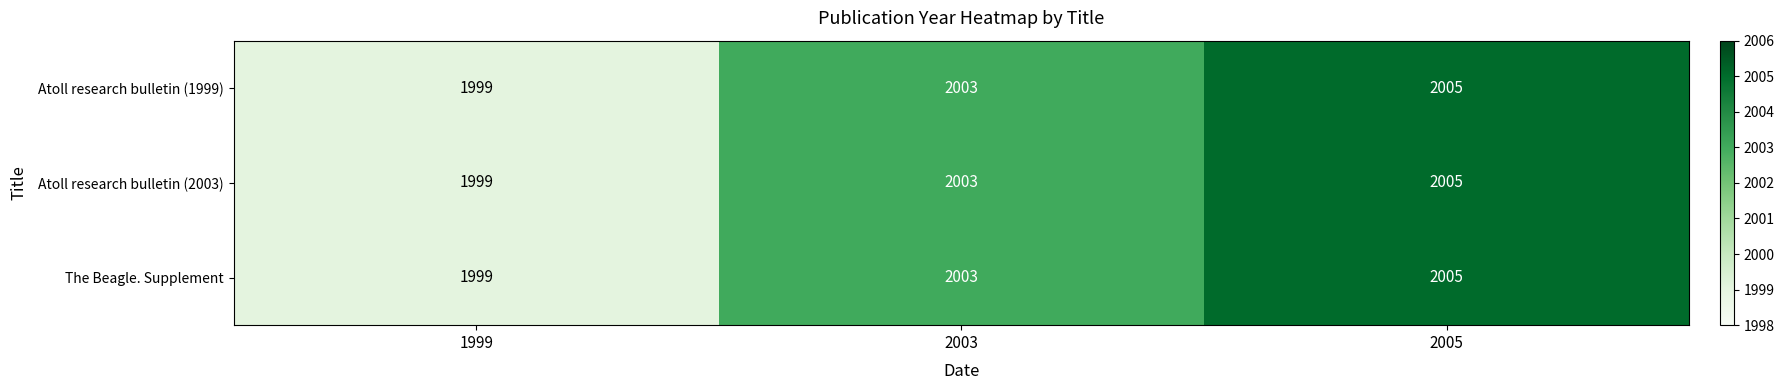

What is the highest value of the Atoll research bulletin (2003) series?

2005